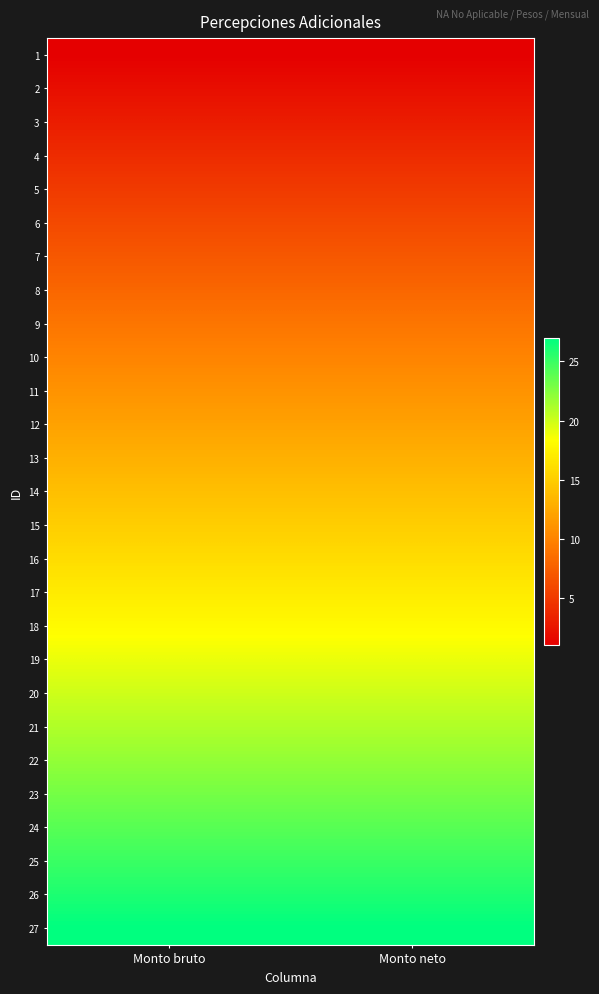

At which category is the sum across all series the highest?

Monto bruto